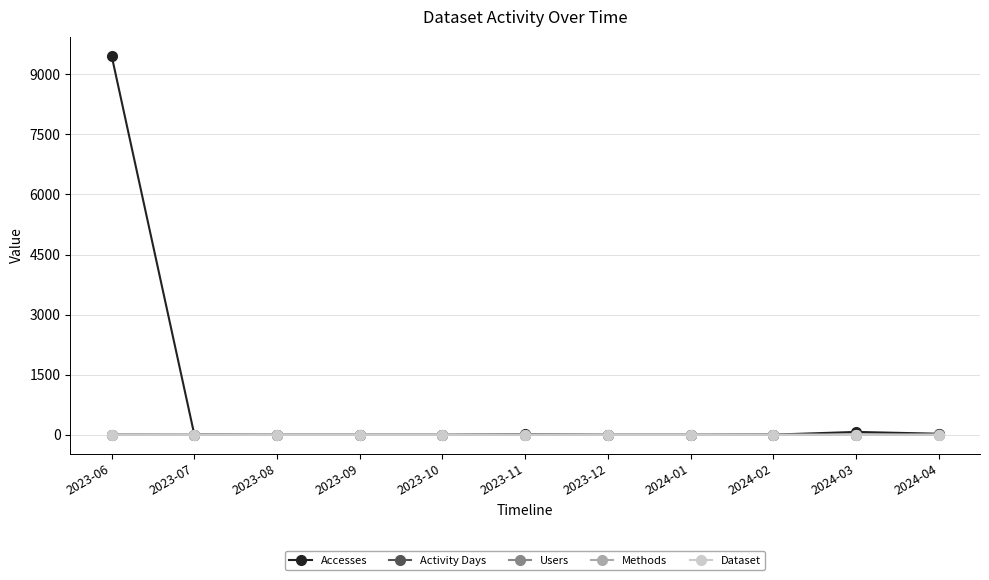

At 2023-10, list the series in order from smallest to largest.

Accesses, Activity Days, Users, Methods, Dataset